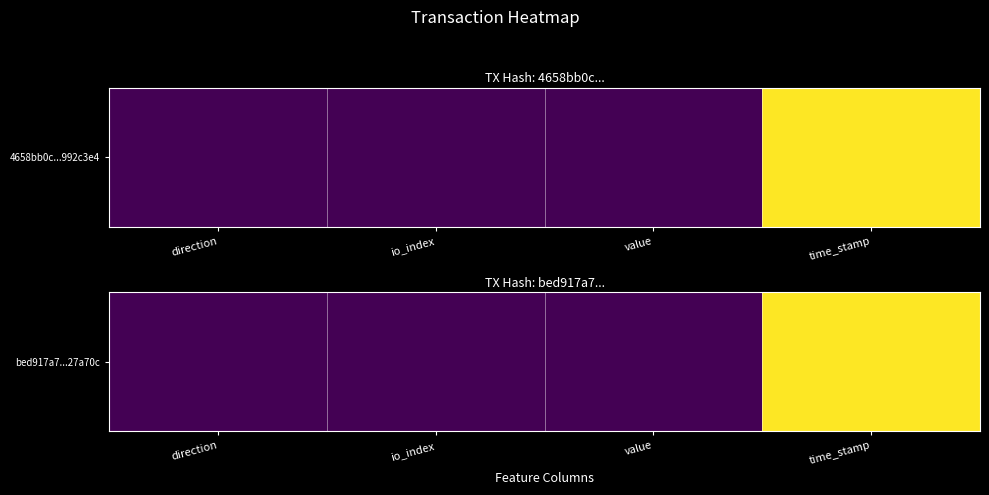

List the labels in order of value, smallest first.

value, direction, io_index, time_stamp